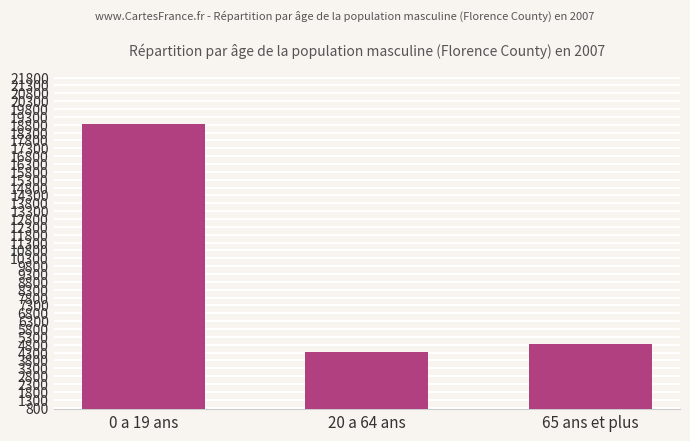

Between 20 a 64 ans and 0 a 19 ans, which is larger?

0 a 19 ans